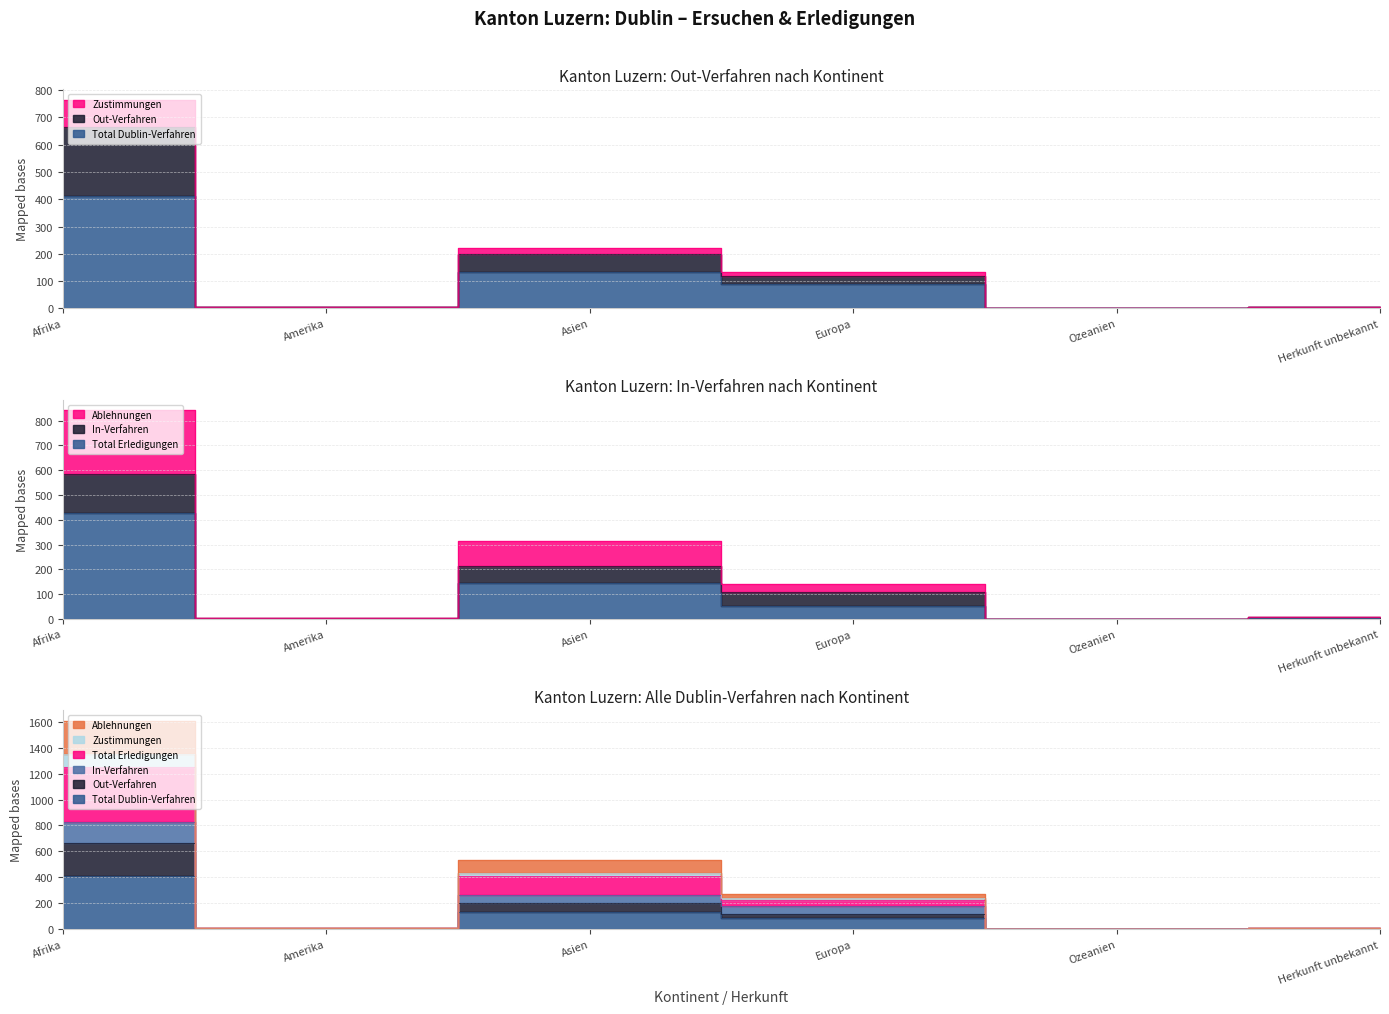

What is the approximate value of Ablehnungen at Asien, to the nearest 50?

300